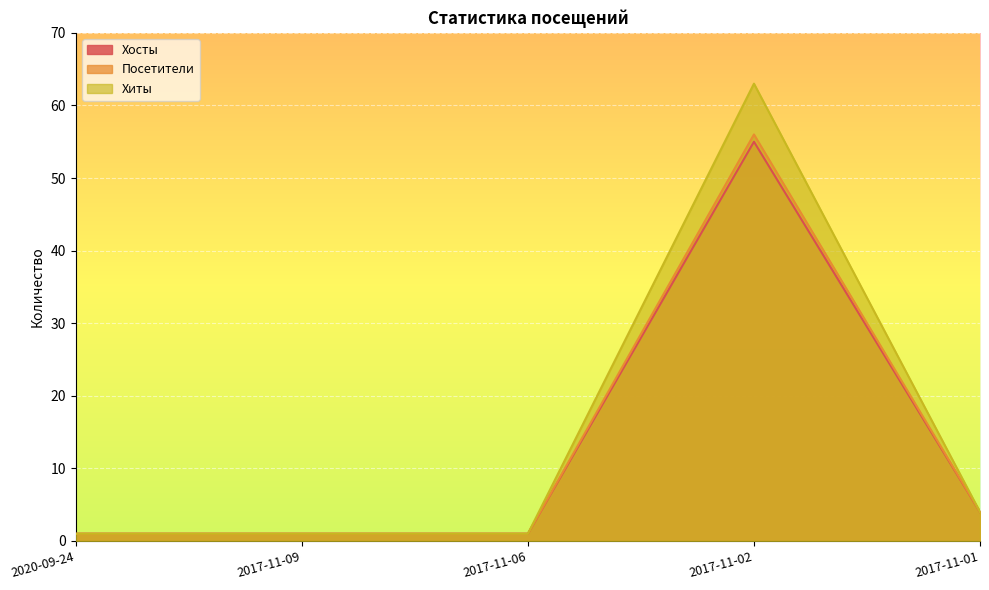

How many data points does each series have?

5